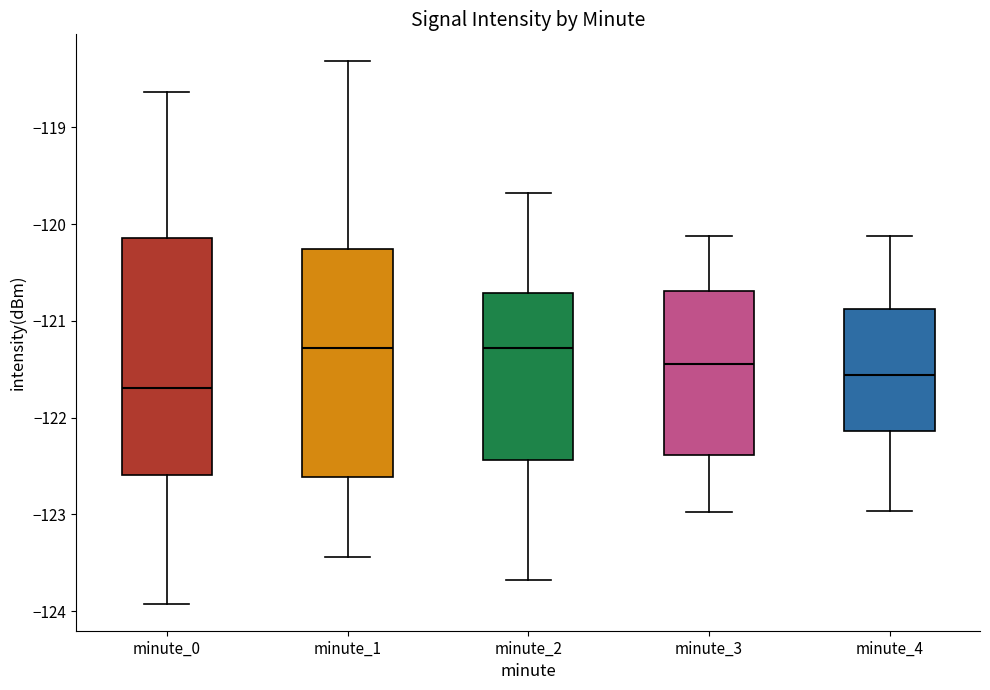

Where is the lower edge of the box for minute_0 on the y-axis? The values are not printed on the chart, so give them approximately, as read against the axis.

-122.6